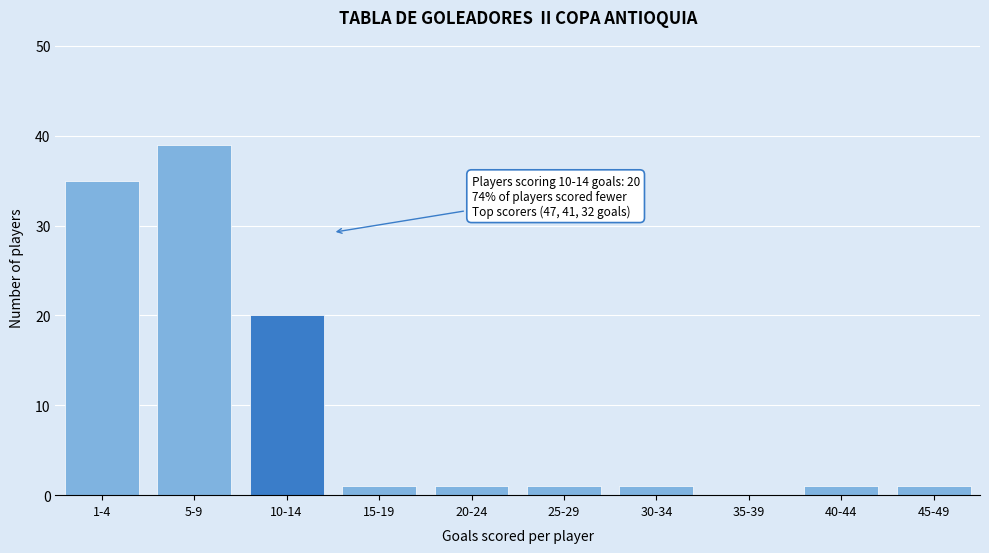

Reading left to right, list all the values displayed in this chart.

1-4=35	5-9=39	10-14=20	15-19=1	20-24=1	25-29=1	30-34=1	35-39=0	40-44=1	45-49=1